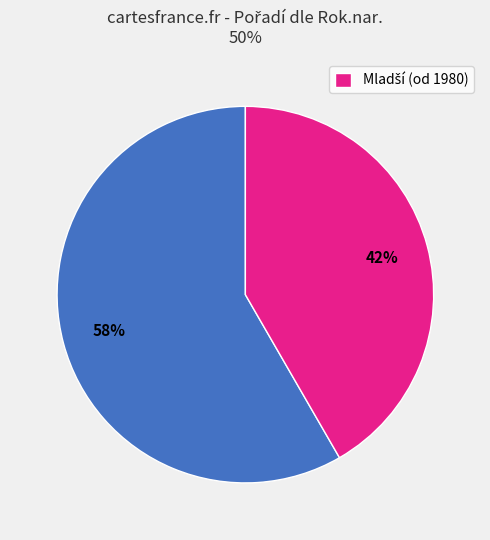

Is there any slice that represents more than half of the pie?

Yes